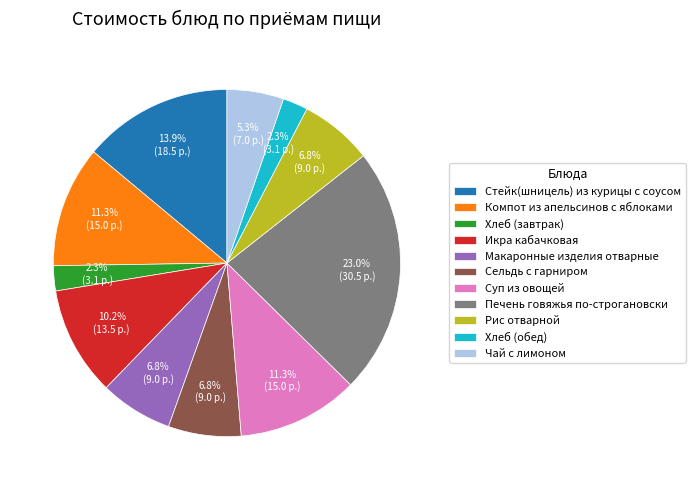

What is the total percentage of Хлеб (завтрак) and Печень говяжья по-строгановски?

25.3%